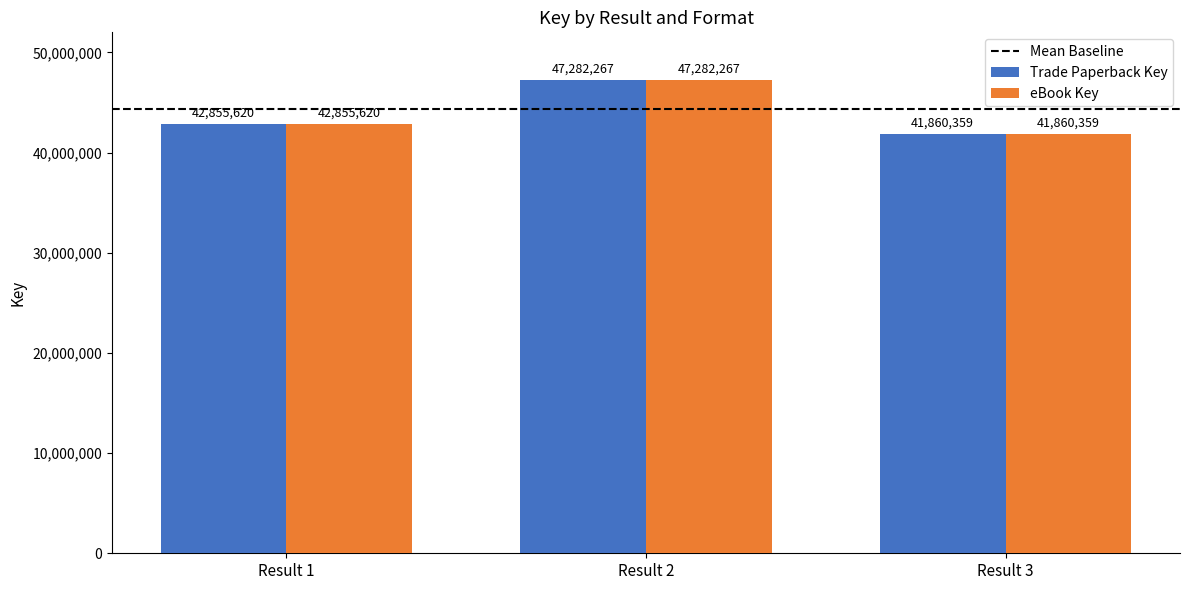

What is the difference between the eBook Key values at Result 3 and Result 1?

995261